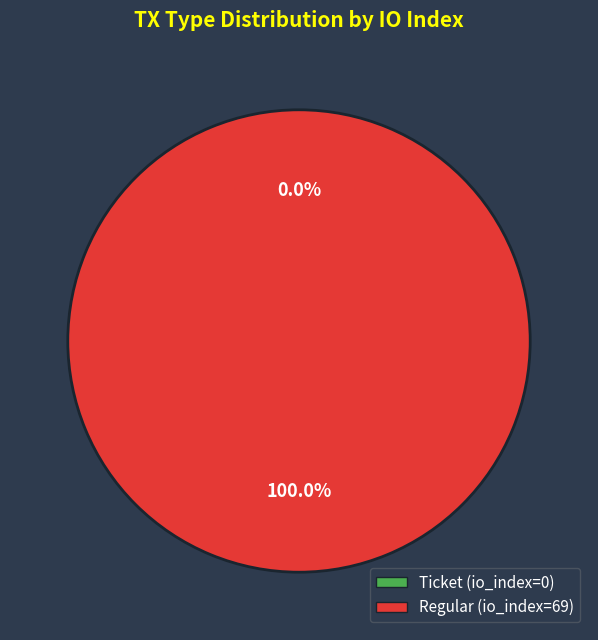

The Ticket (io_index=0) slice represents 1% of the pie. True or false?

False